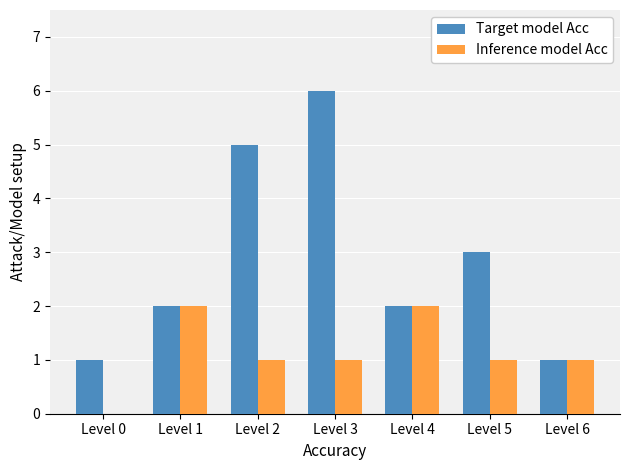

What is the greatest value displayed?

6